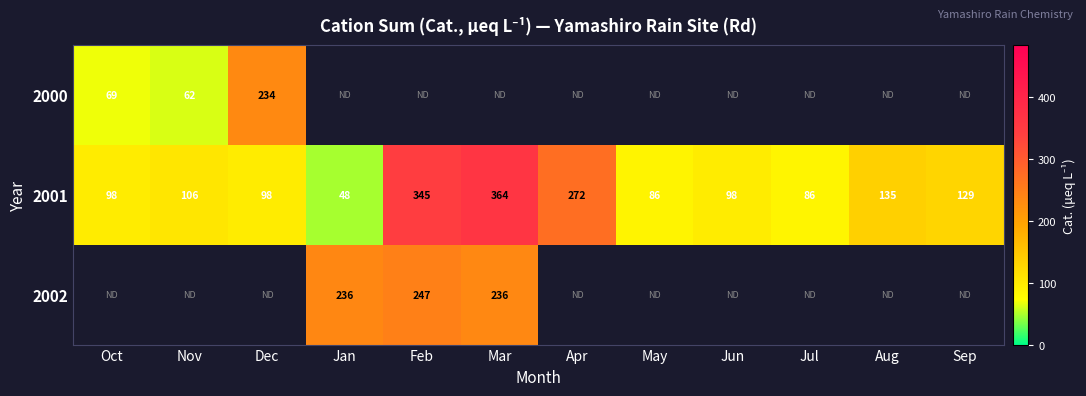

How many values in the 2001 series are below 106?

6